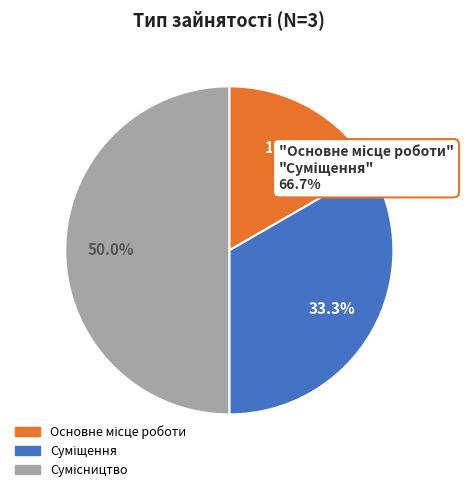

Combined, do Суміщення and Основне місце роботи account for over 50%?

No